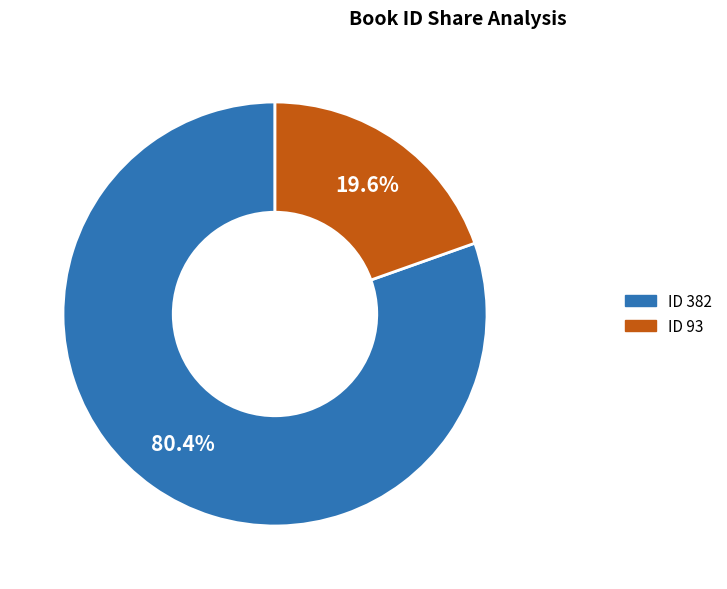

Count the number of slices in the pie.

2